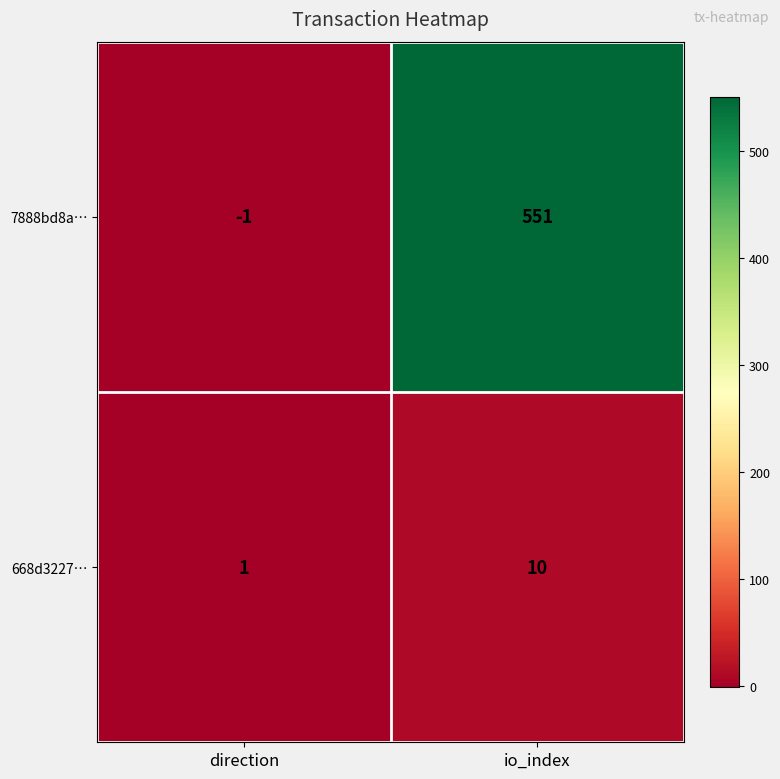

List the series in order of their overall mean, highest first.

7888bd8a…, 668d3227…